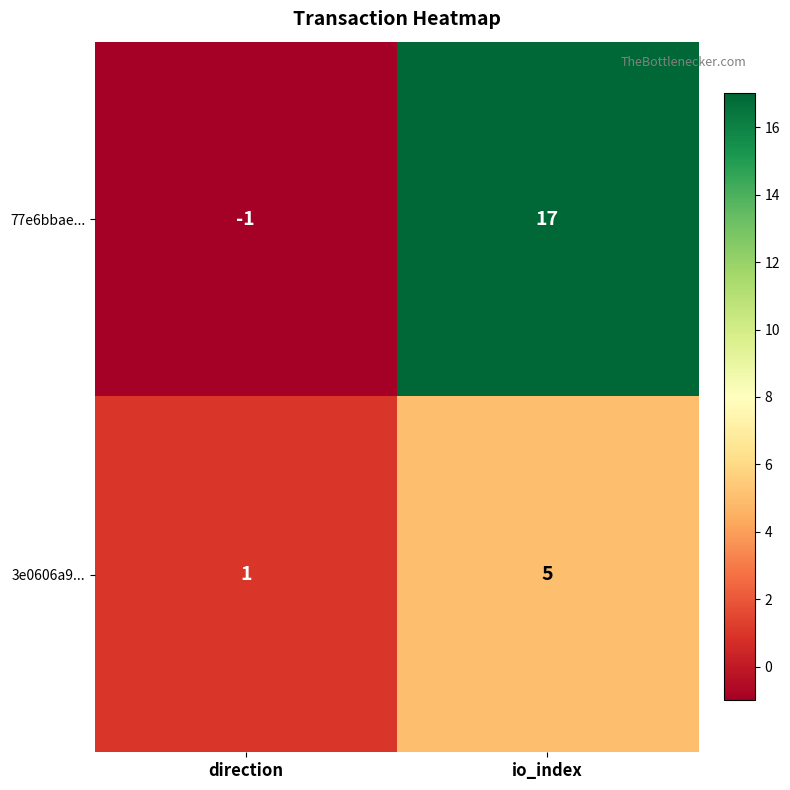

Which category has the lowest value in the 77e6bbae... series?

direction